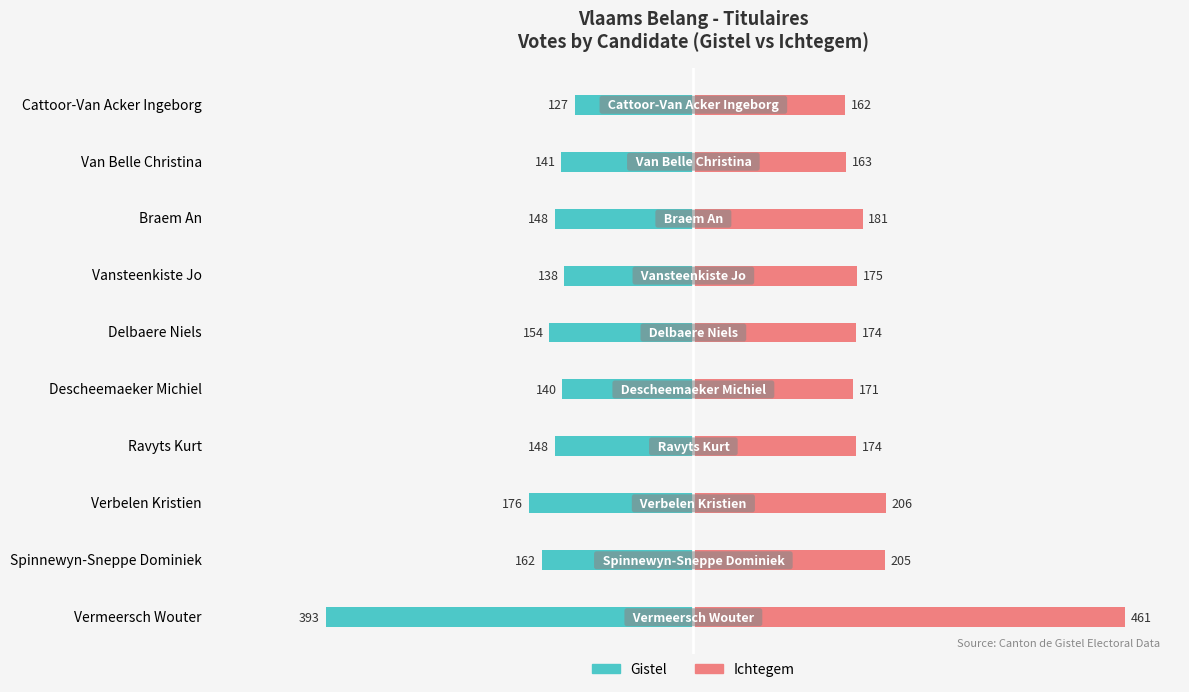

What is the difference between the maximum and minimum values in the Gistel series?

266